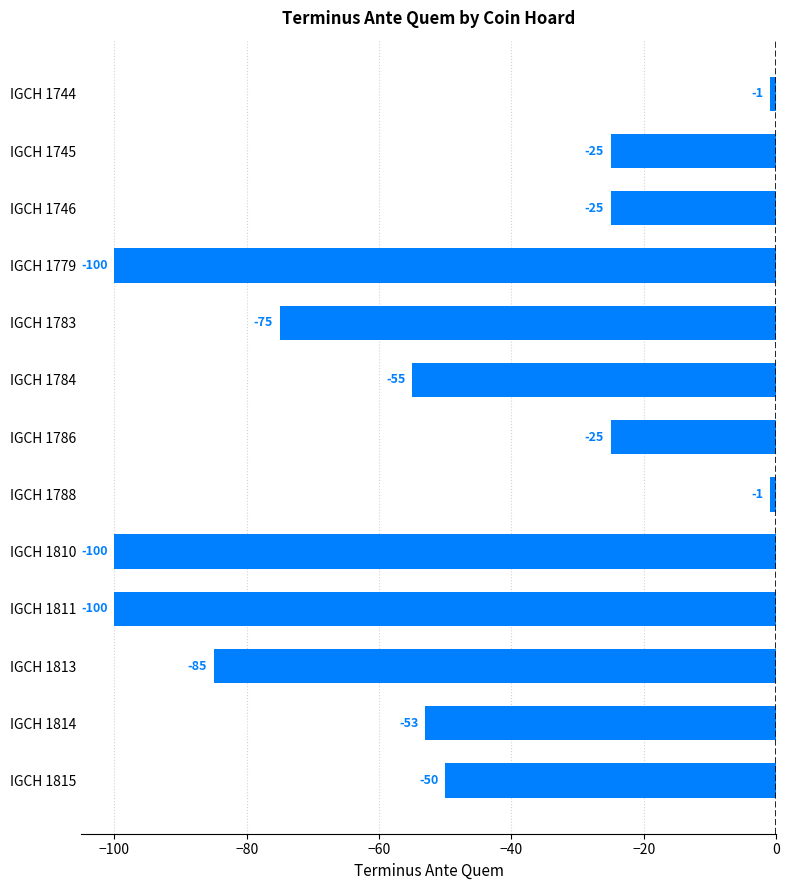

Reading top to bottom, transcribe all the data shown in this chart.

-1	-25	-25	-100	-75	-55	-25	-1	-100	-100	-85	-53	-50